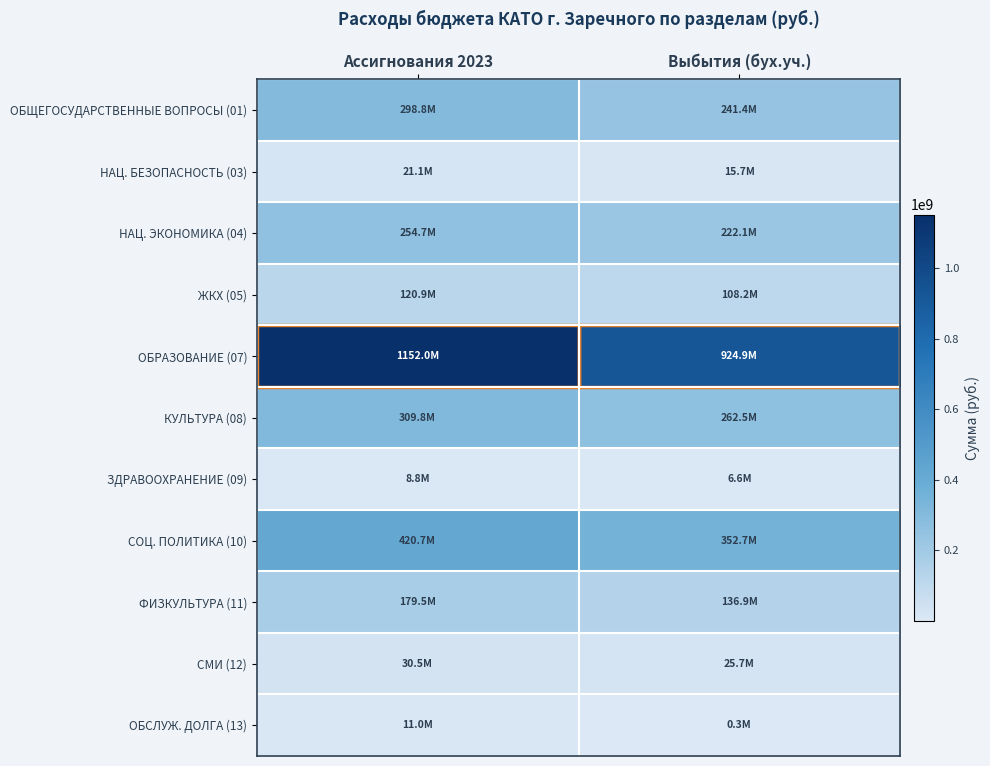

At how many categories does at least one series exceed 128465556?

2